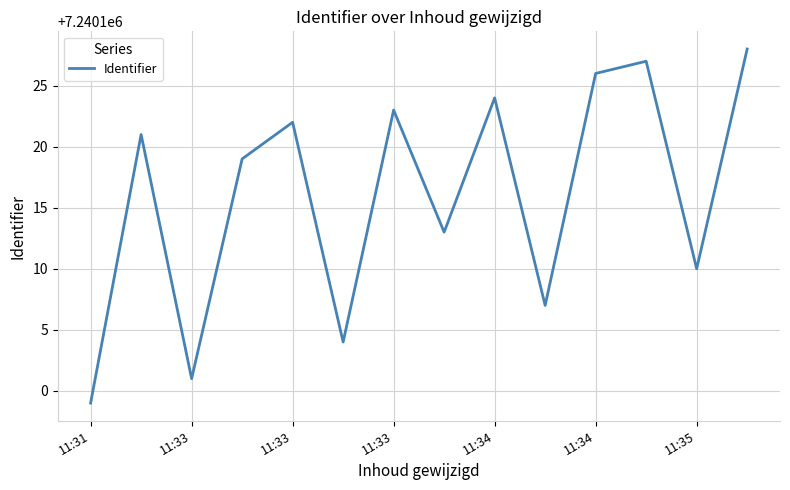

What is the minimum value shown in the chart?

7240099